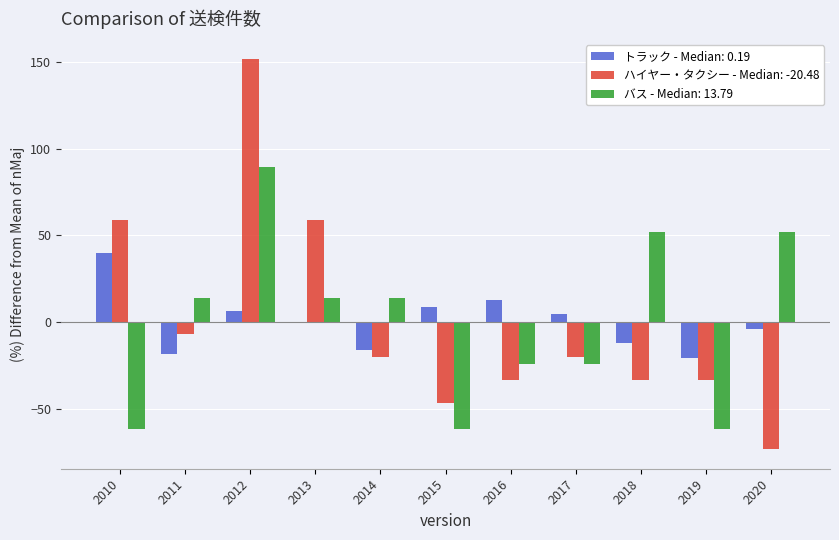

What is the sum of the バス - Median: 13.79 values at 2015 and 2011?

-48.3